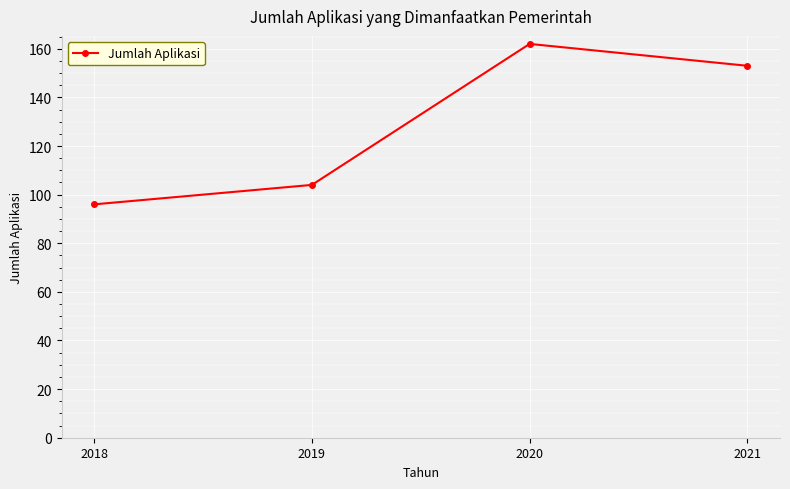

What is the average value?

129